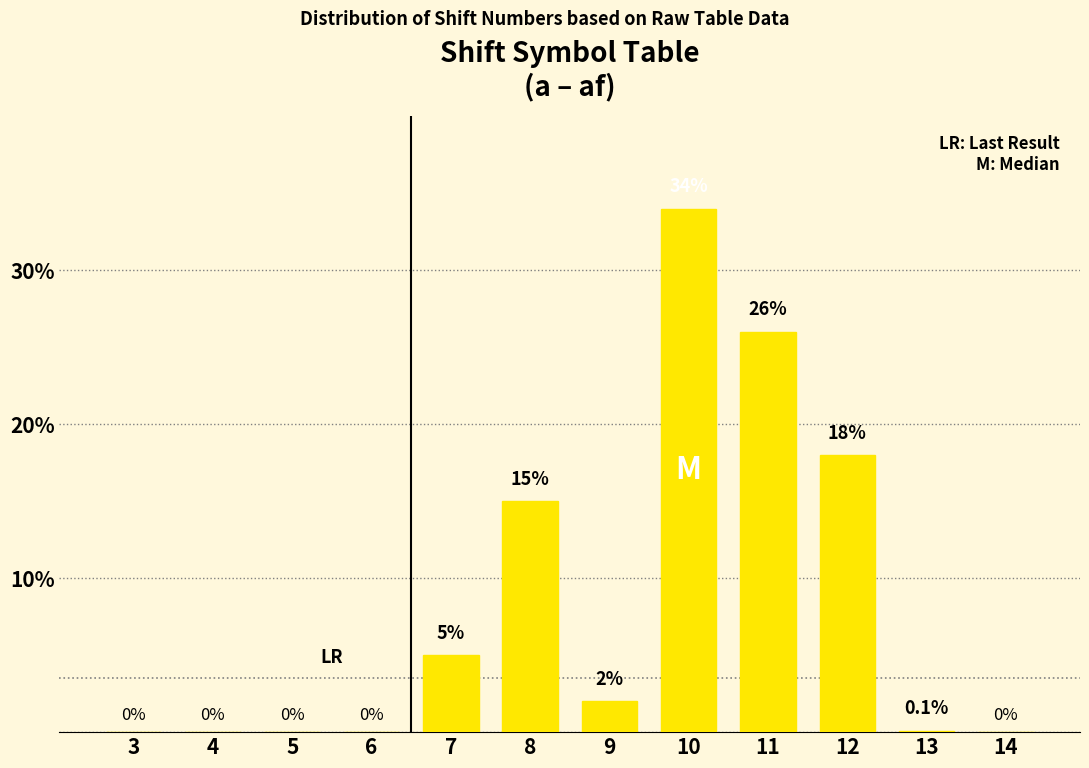

Reading right to left, transcribe all the data shown in this chart.

14=0.0	13=0.1	12=18.0	11=26.0	10=34.0	9=2.0	8=15.0	7=5.0	6=0.0	5=0.0	4=0.0	3=0.0